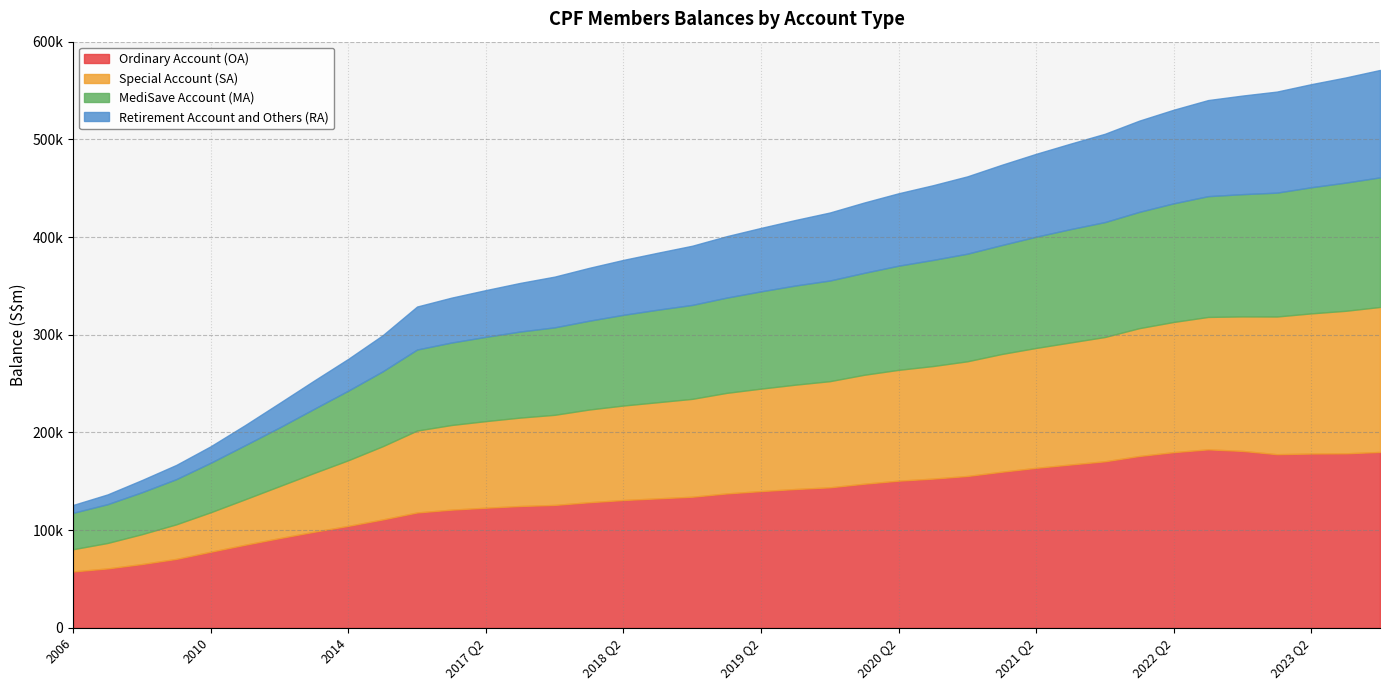

Rank the categories by Retirement Account and Others (RA) value from lowest to highest.

2006, 2007, 2008, 2009, 2010, 2011, 2012, 2013, 2014, 2015, 2016, 2017 Q1, 2017 Q2, 2017 Q3, 2017 Q4, 2018 Q1, 2018 Q2, 2018 Q3, 2018 Q4, 2019 Q1, 2019 Q2, 2019 Q3, 2019 Q4, 2020 Q1, 2020 Q2, 2020 Q3, 2020 Q4, 2021 Q1, 2021 Q2, 2021 Q3, 2021 Q4, 2022 Q1, 2022 Q2, 2022 Q3, 2022 Q4, 2023 Q1, 2023 Q2, 2023 Q3, 2023 Q4